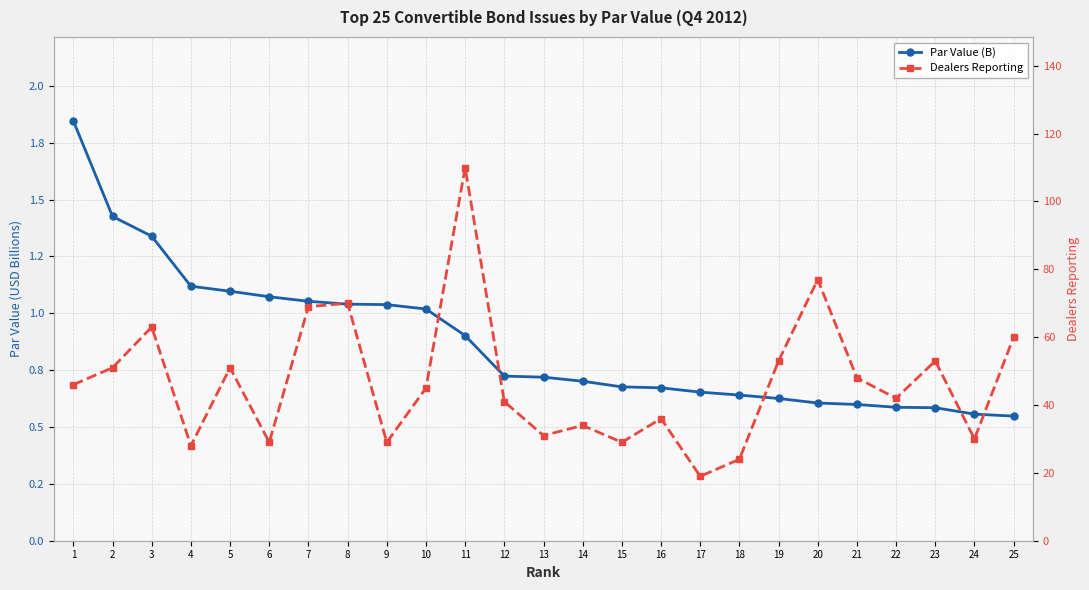

Rank the series by their average value, from highest to lowest.

Dealers Reporting, Par Value (B)